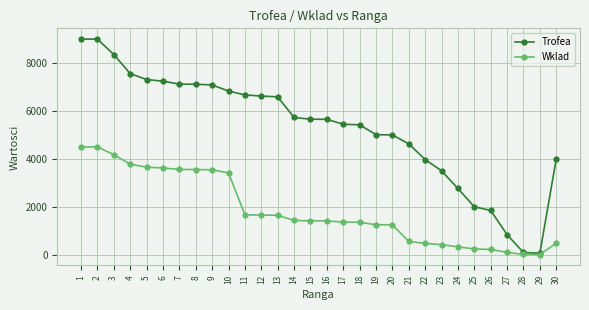

What is the total value across all series at 5?

10968